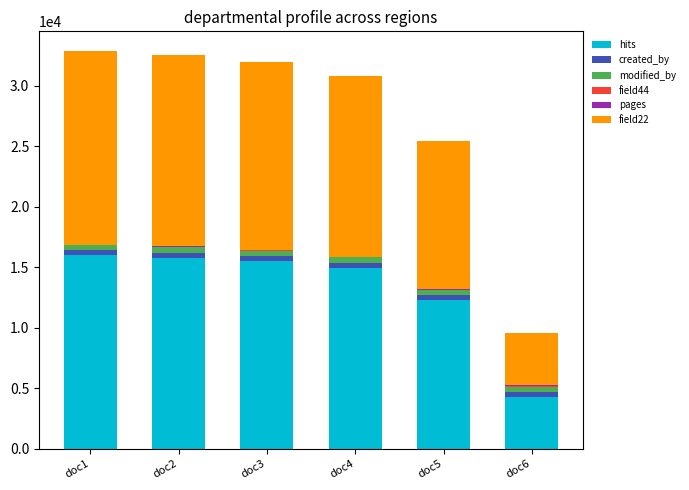

What is the maximum value for hits?

15968